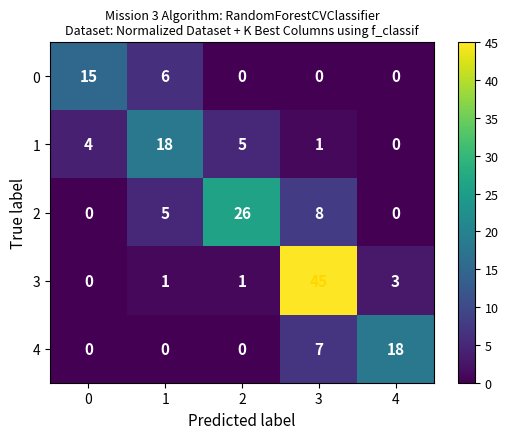

What is the total value across all series at 4?

21